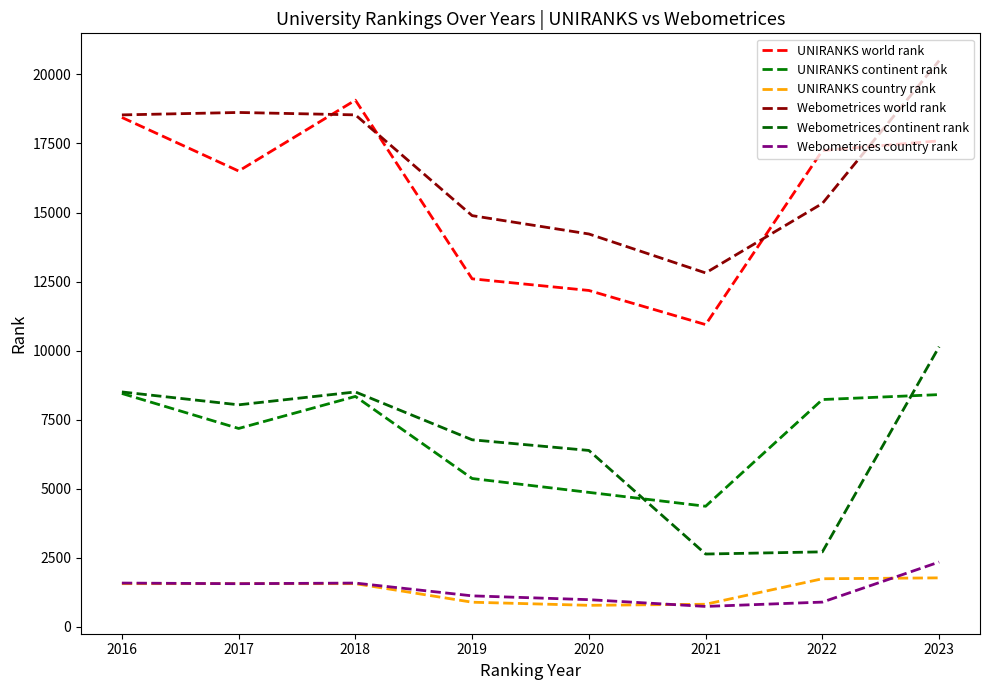

What is the difference between the highest and lowest values at 2023?

18726